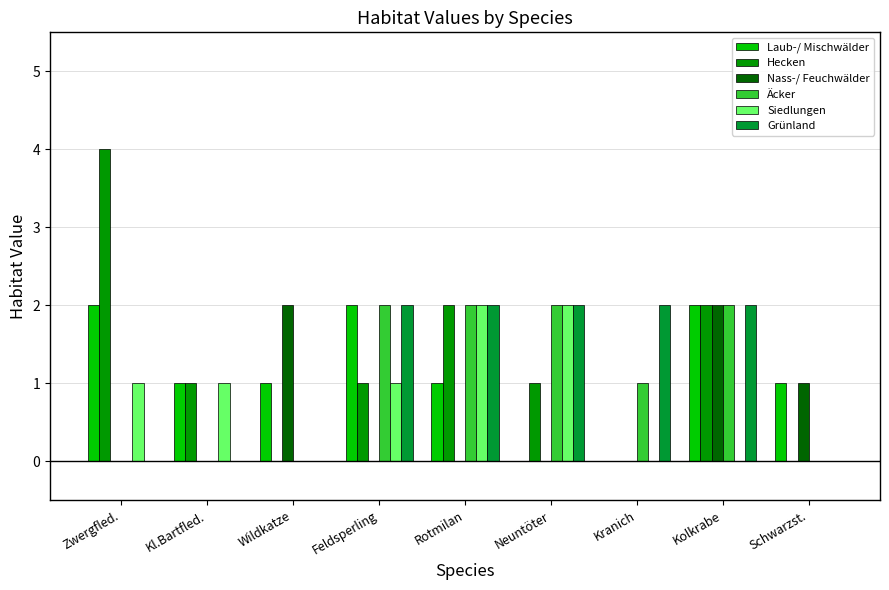

True or false: Siedlungen has a value of 2 at Zwergfled..

False